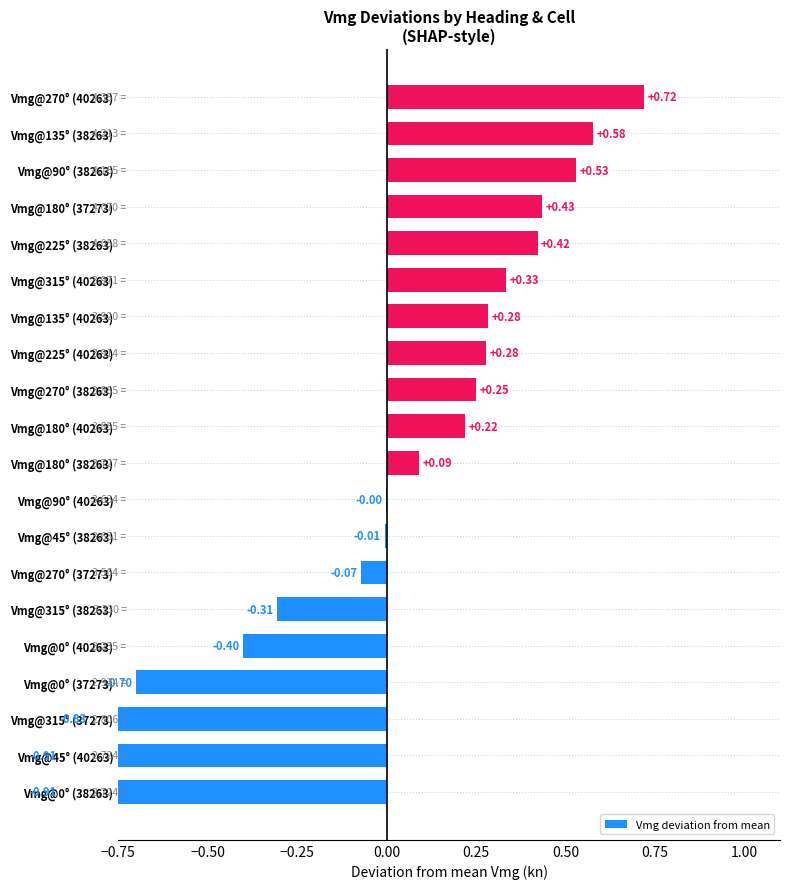

Reading right to left, list all the values displayed in this chart.

0.7	0.6	0.5	0.4	0.4	0.3	0.3	0.3	0.2	0.2	0.1	-0.0	-0.0	-0.1	-0.3	-0.4	-0.7	-0.8	-0.9	-0.9